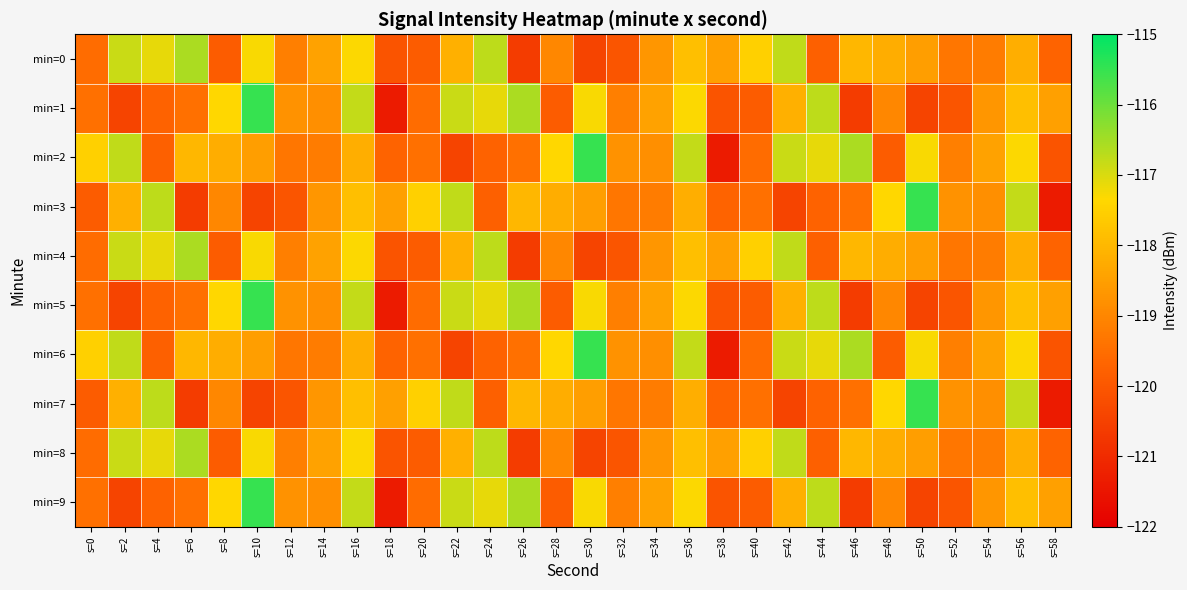

Rank the series by their maximum value, from highest to lowest.

min=1, min=2, min=3, min=5, min=6, min=7, min=9, min=0, min=4, min=8